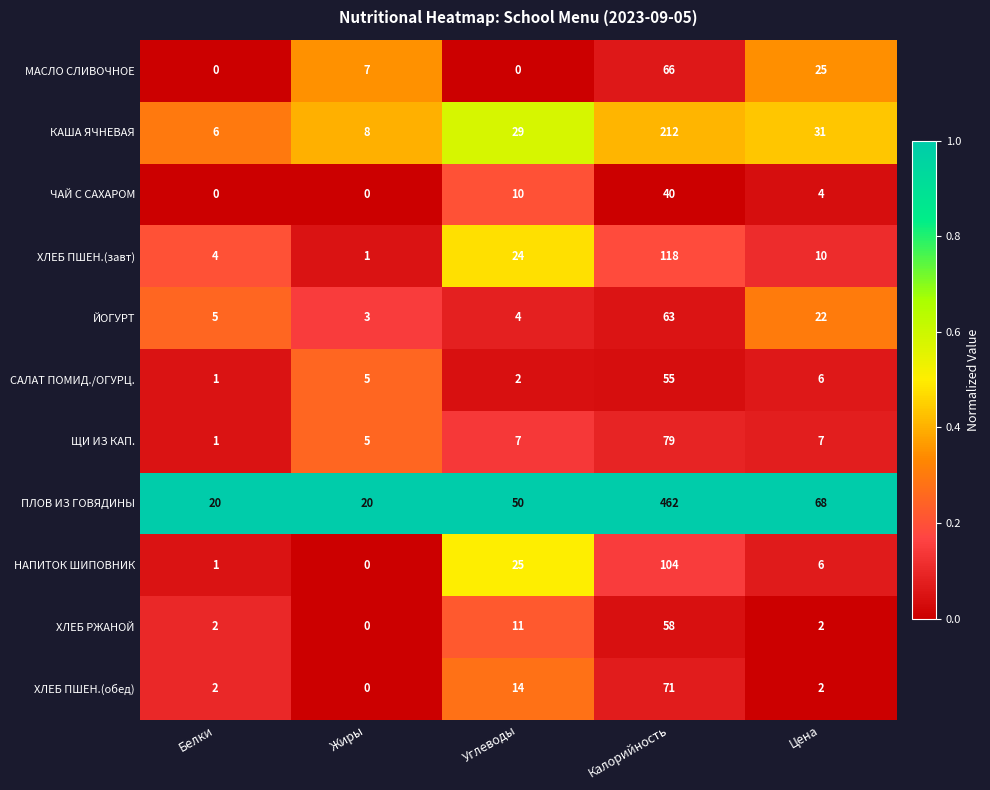

At which category is the sum across all series the highest?

Калорийность